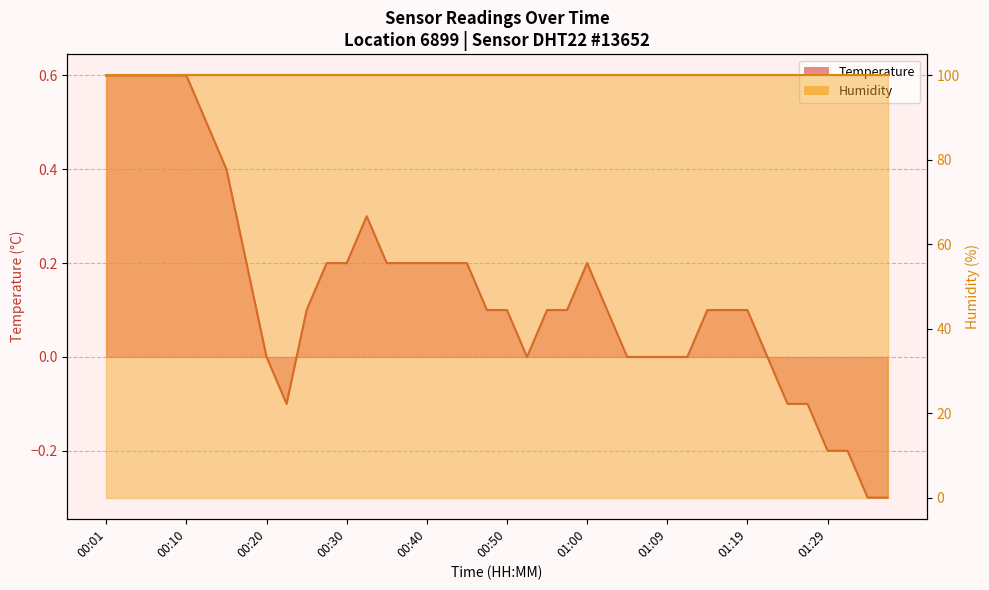

What is the label of the 36th point from the left?

01:27